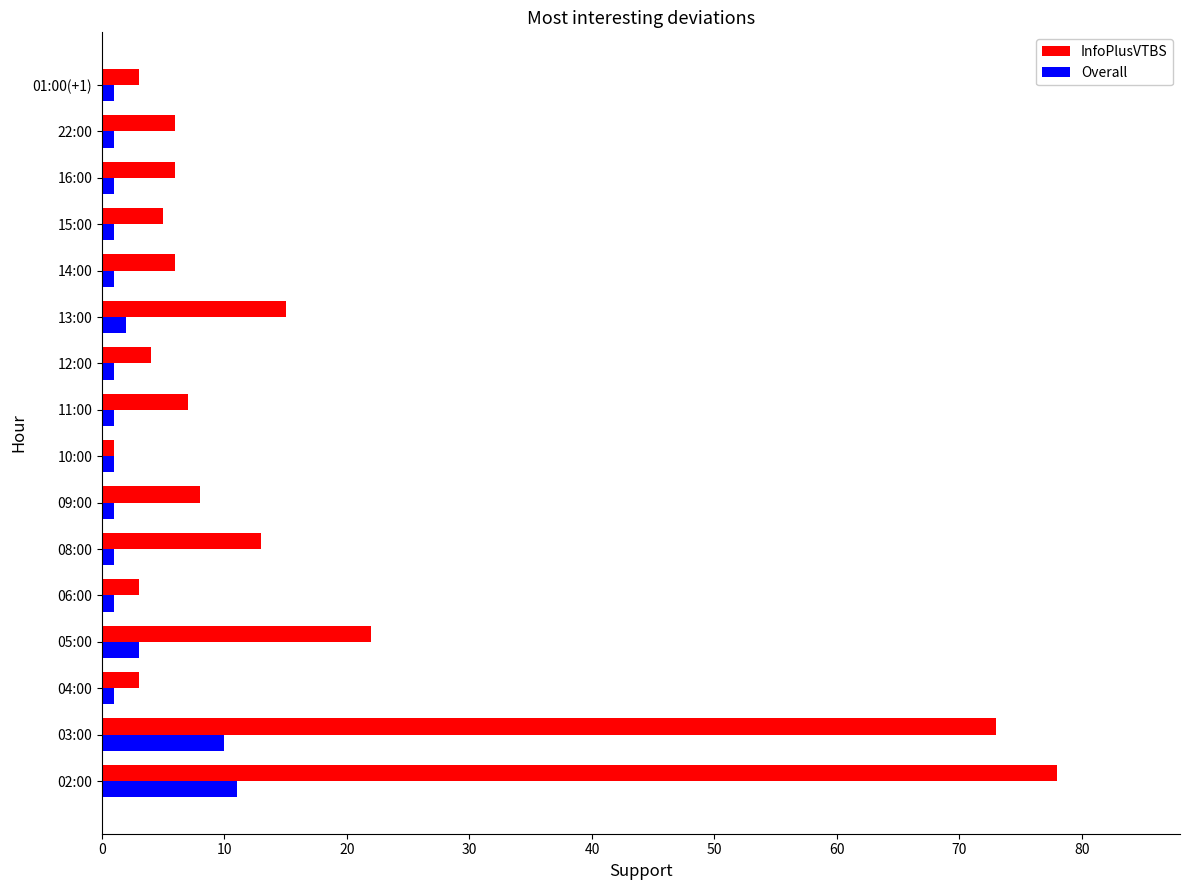

Where is InfoPlusVTBS nearest to the value 39?

05:00